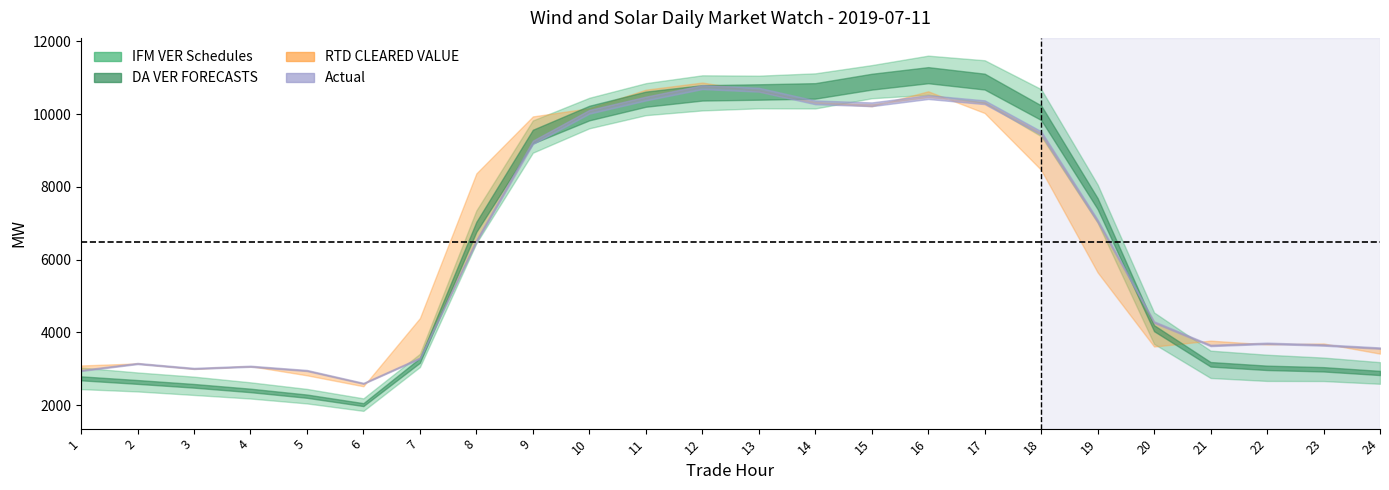

Reading left to right, extract all data points from this chart.

IFM VER Schedules: 1=2441.1	2=2376.7	3=2280.1	4=2181.9	5=2046.9	6=1842.6	7=3048.5	8=6454.9	9=8941.6	10=9611.9	11=9973.2	12=10104.0	13=10162.0	14=10158.2	15=10438.3	16=10535.8	17=10309.3	18=9394.0	19=7018.2	20=3683.3	21=2747.1	22=2665.8	23=2662.7	24=2587.4
DA VER FORECASTS: 1=3033.1	2=2898.9	3=2783.1	4=2627.5	5=2446.4	6=2186.5	7=3411.1	8=7353.3	9=9828.1	10=10451.8	11=10853.2	12=11069.3	13=11059.4	14=11123.6	15=11349.8	16=11610.2	17=11483.3	18=10688.7	19=8065.0	20=4547.8	21=3498.7	22=3386.3	23=3308.1	24=3182.0
RTD CLEARED VALUE: 1=3091.3	2=3146.2	3=2999.0	4=3071.2	5=2820.0	6=2519.1	7=4392.9	8=8372.2	9=9938.9	10=10165.5	11=10674.1	12=10870.7	13=10627.5	14=10322.4	15=10220.6	16=10629.7	17=10032.4	18=8468.1	19=5650.5	20=3611.9	21=3773.2	22=3670.8	23=3695.8	24=3416.1
Actual: 1=2953.6	2=3144.8	3=3009.3	4=3069.0	5=2952.5	6=2599.9	7=3294.6	8=6518.1	9=9226.3	10=10066.7	11=10430.7	12=10744.6	13=10673.8	14=10326.1	15=10272.7	16=10471.0	17=10329.1	18=9483.9	19=7066.4	20=4283.4	21=3641.5	22=3700.2	23=3653.7	24=3568.3